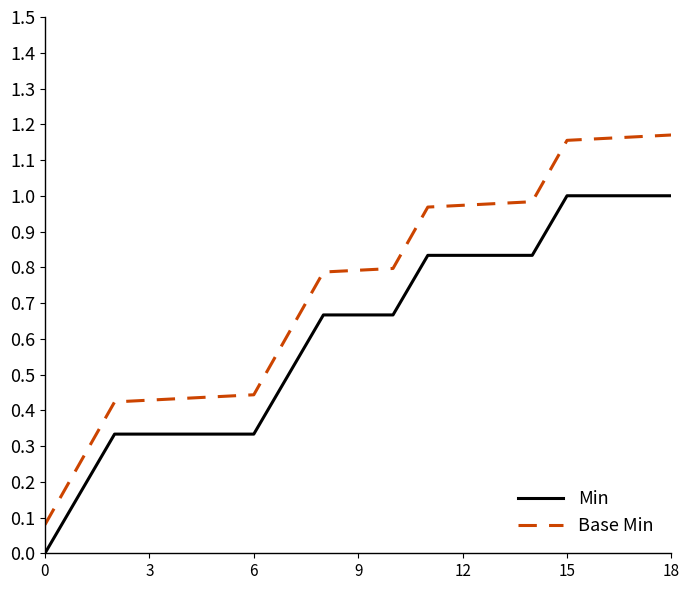

True or false: Min and Base Min intersect in this chart.

False